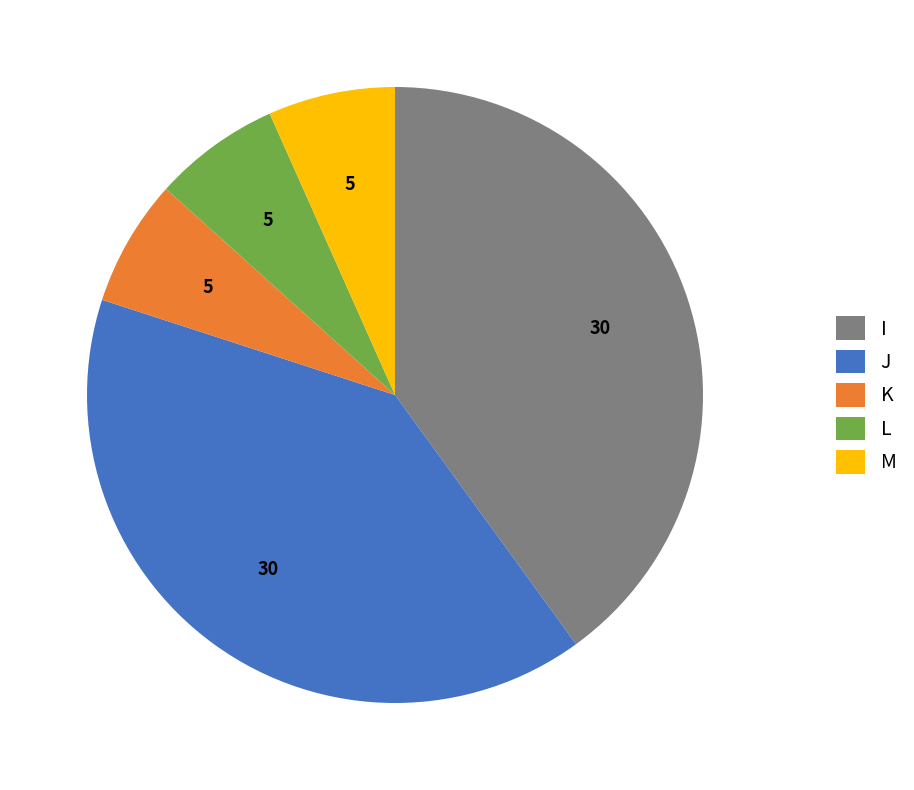

Is it true that I is 69% of the pie?

False